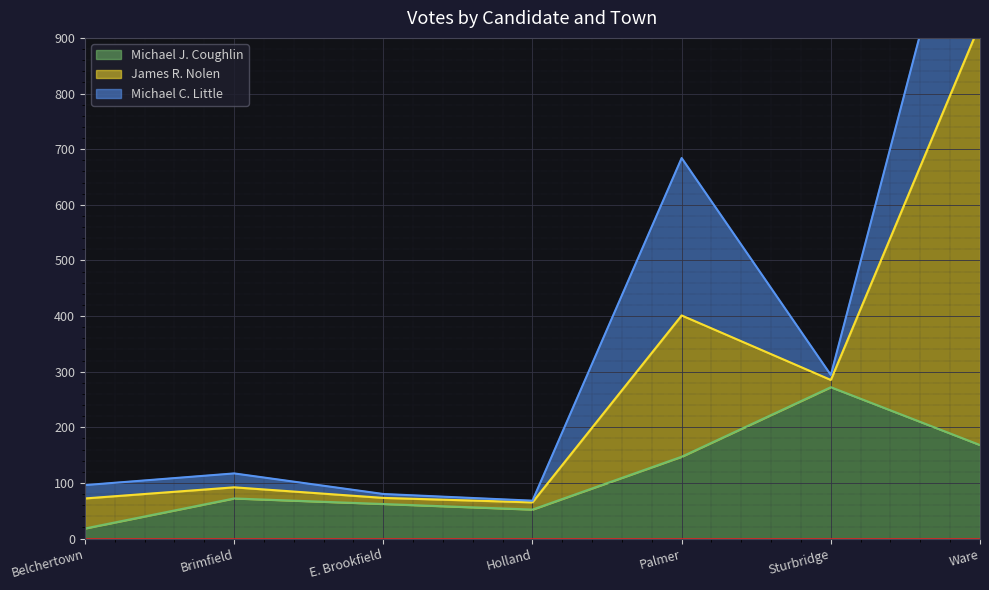

In James R. Nolen, how many points are higher than both neighbors (excluding endpoints)?

1